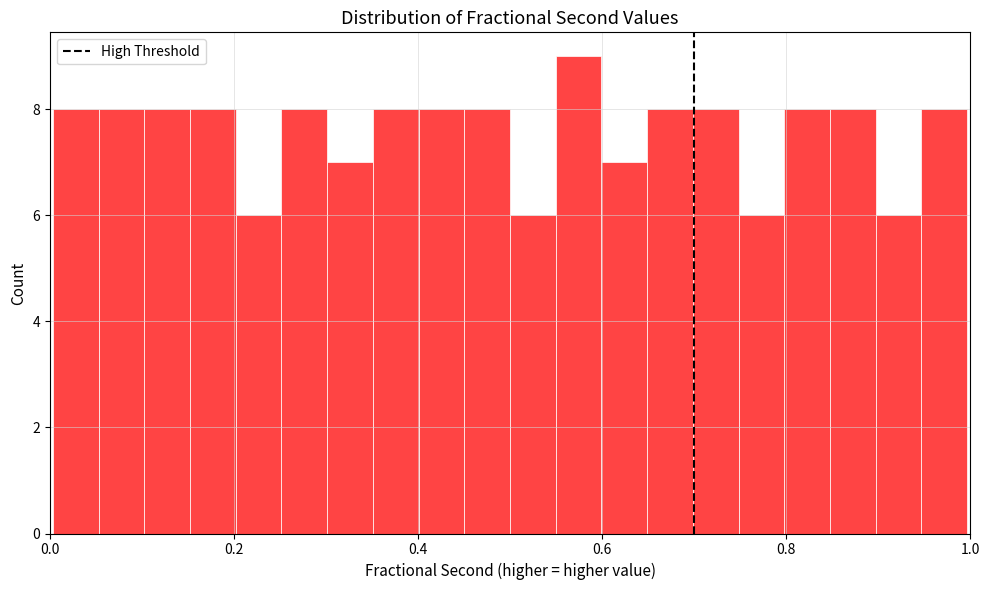

Around what value on the x-axis is the tallest bar? Give the approximate position of its centre, as read against the axis.

0.58